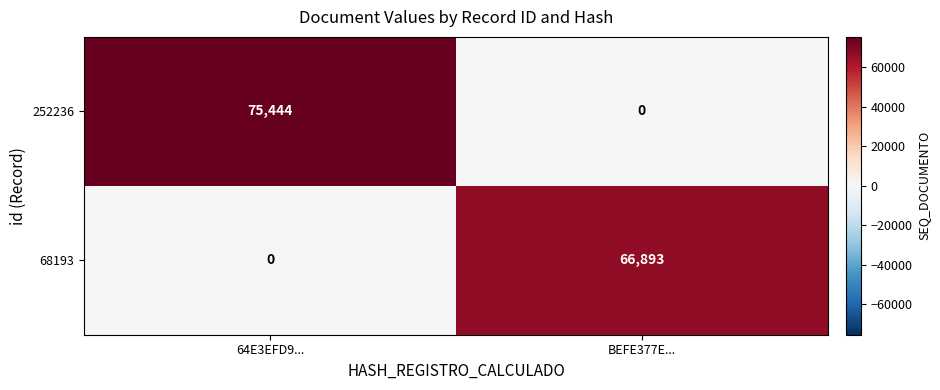

Which series has the largest total across all categories?

252236